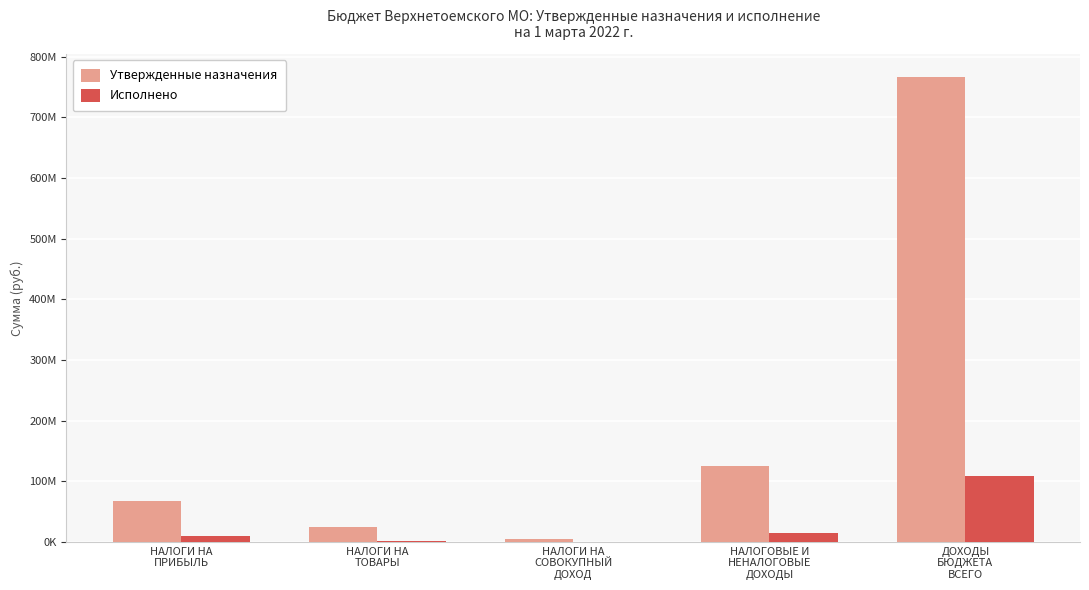

Are the bars grouped side by side (vs. stacked)?

Yes